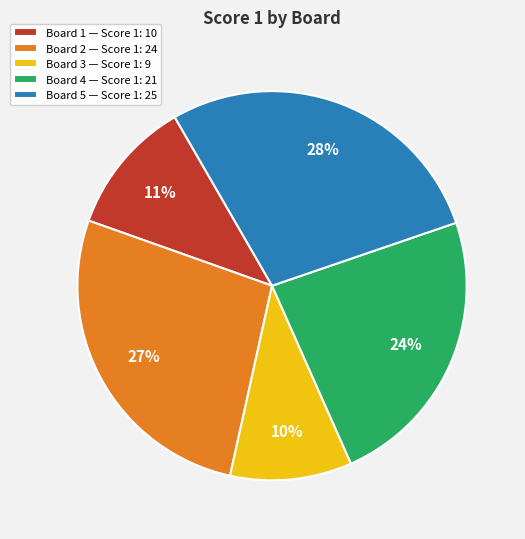

Does any single category account for the majority?

No